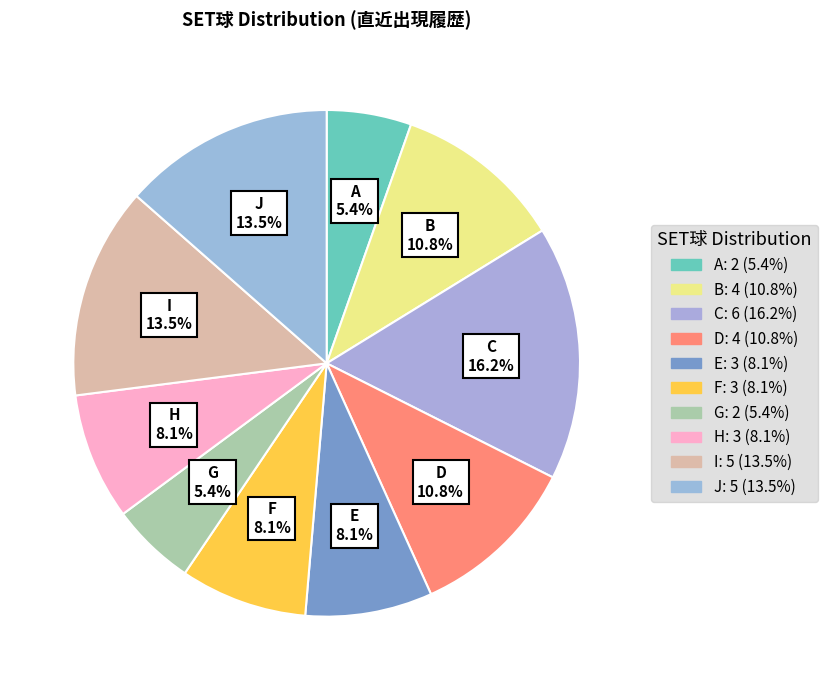

Which slice is the largest?

C